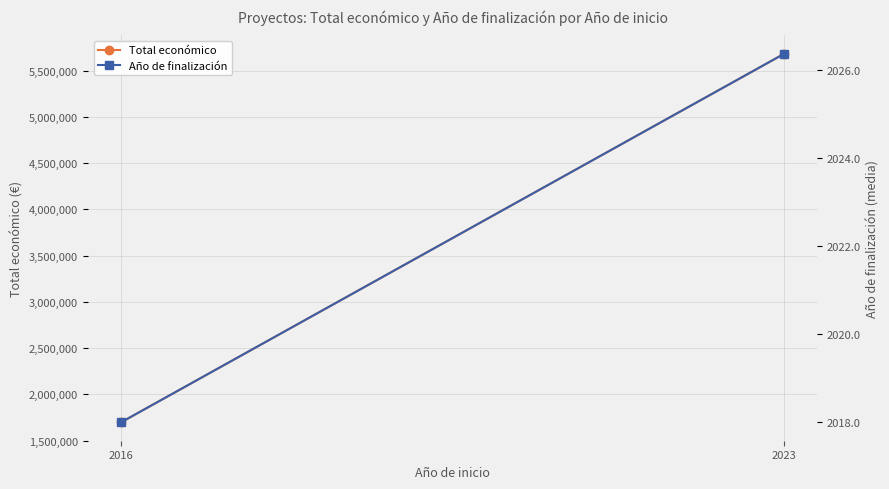

Which series has the largest total across all categories?

Total económico